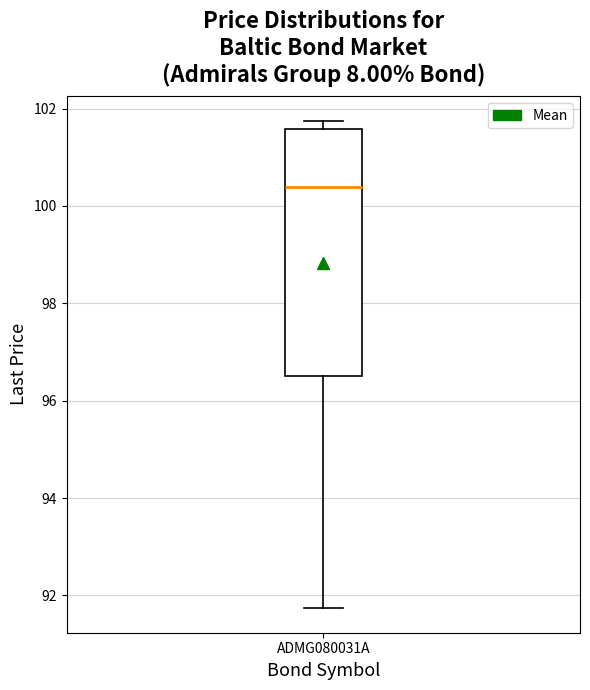

Read this box plot against the y-axis: the position of the median line, the range covered by the box, and the ends of both whiskers. The values are not printed on the chart, so give them approximately, as read against the axis.

median 100.4, box 96.6 to 101.6, whiskers 91.8 to 101.8